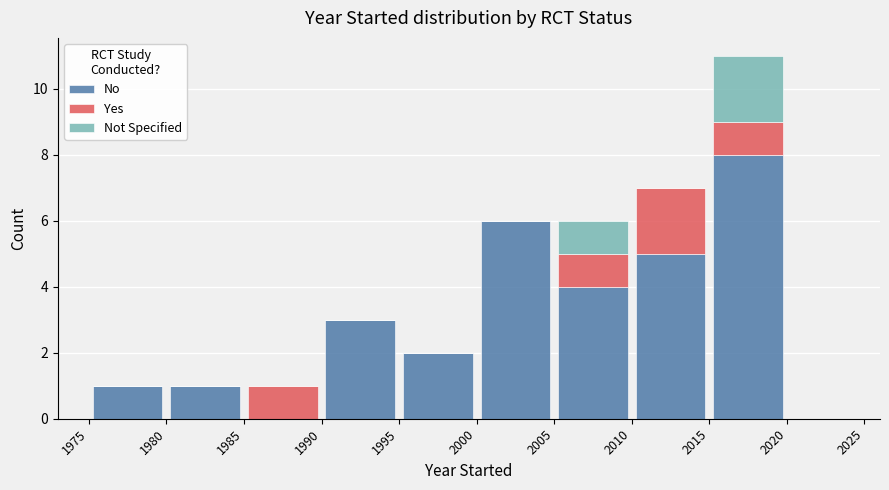

What is the highest value of the No series?

8